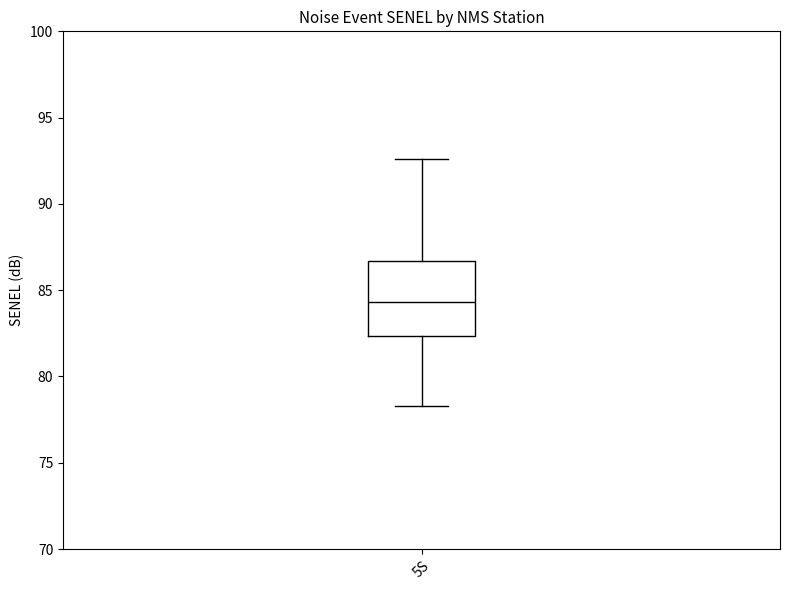

Transcribe this box plot: give where the median line is, the range the box spans, and where the two whiskers end, as read against the y-axis. The values are not printed on the chart, so give them approximately, as read against the axis.

median 84.5, box 82.5 to 86.5, whiskers 78.5 to 92.5